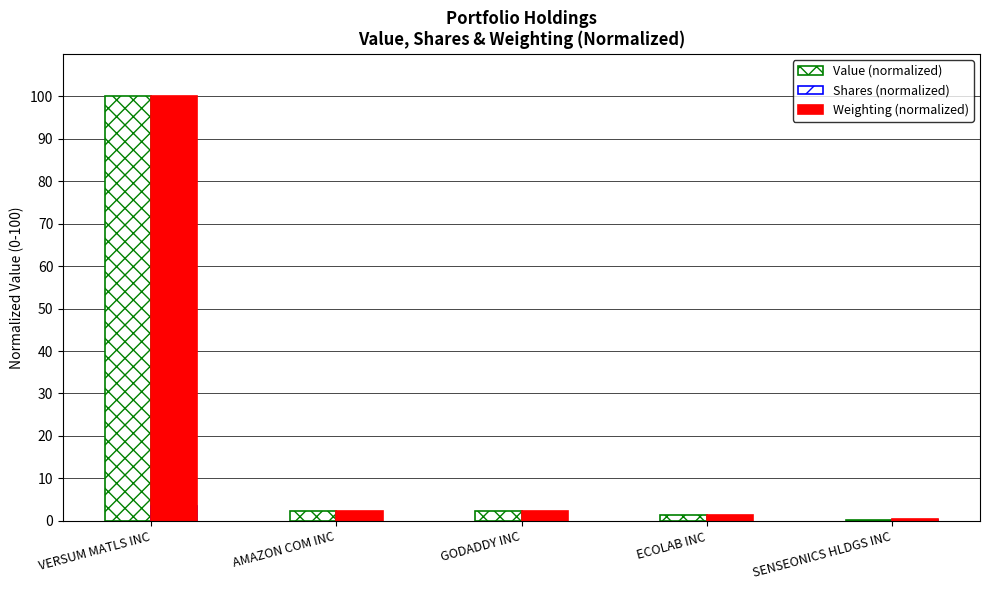

Which series has the largest total across all categories?

Value (normalized)